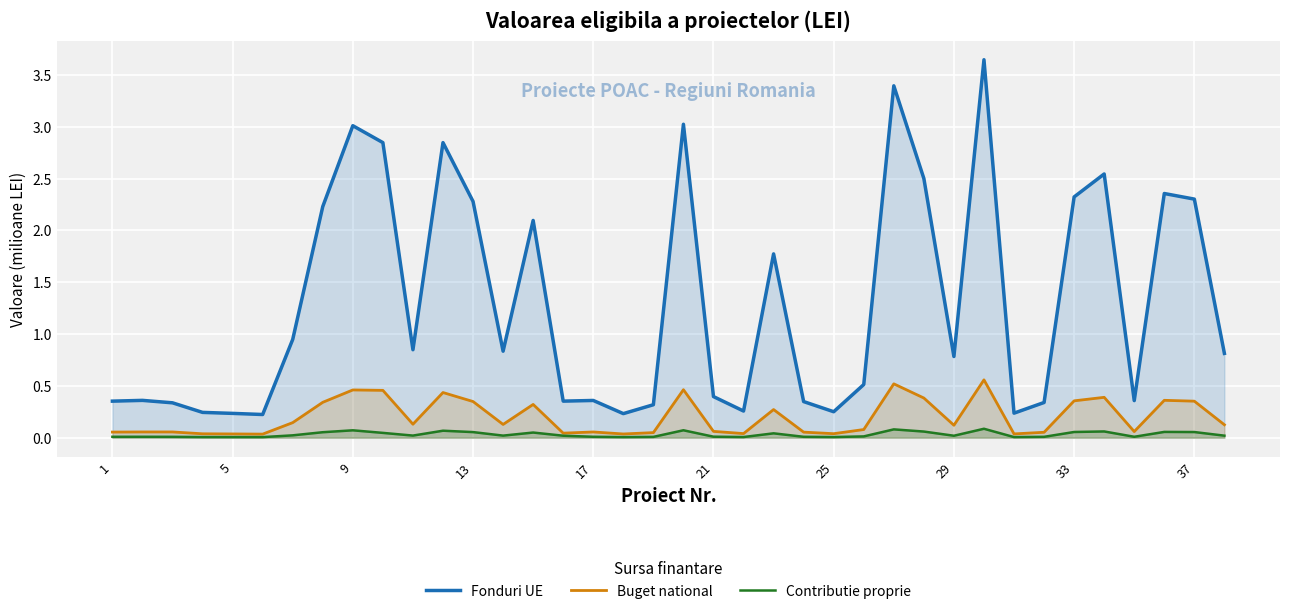

Which series has the largest total across all categories?

Fonduri UE